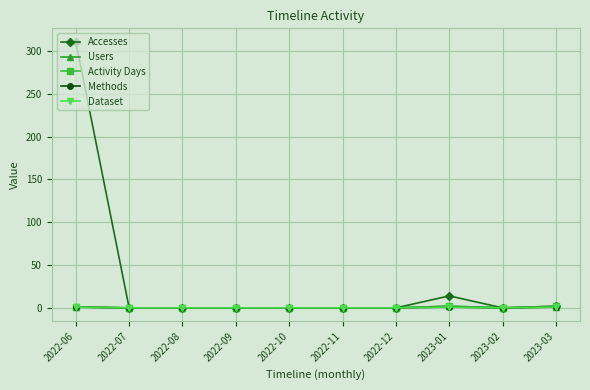

What is the sum of all Users values?

4